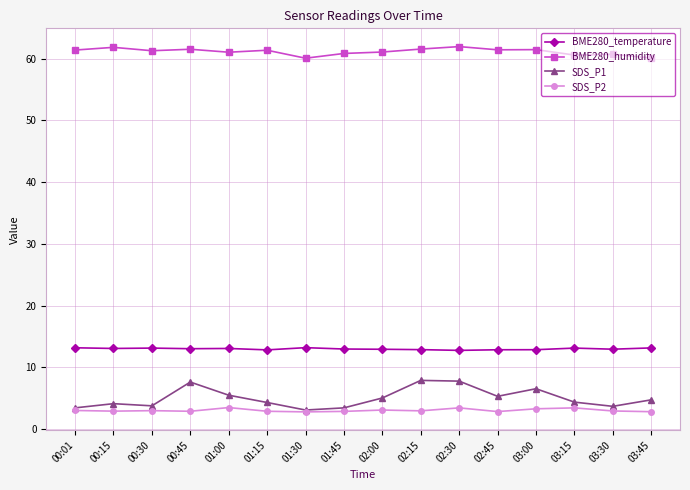

Is the value of BME280_humidity at 00:30 greater than the value of SDS_P2 at 03:15?

Yes